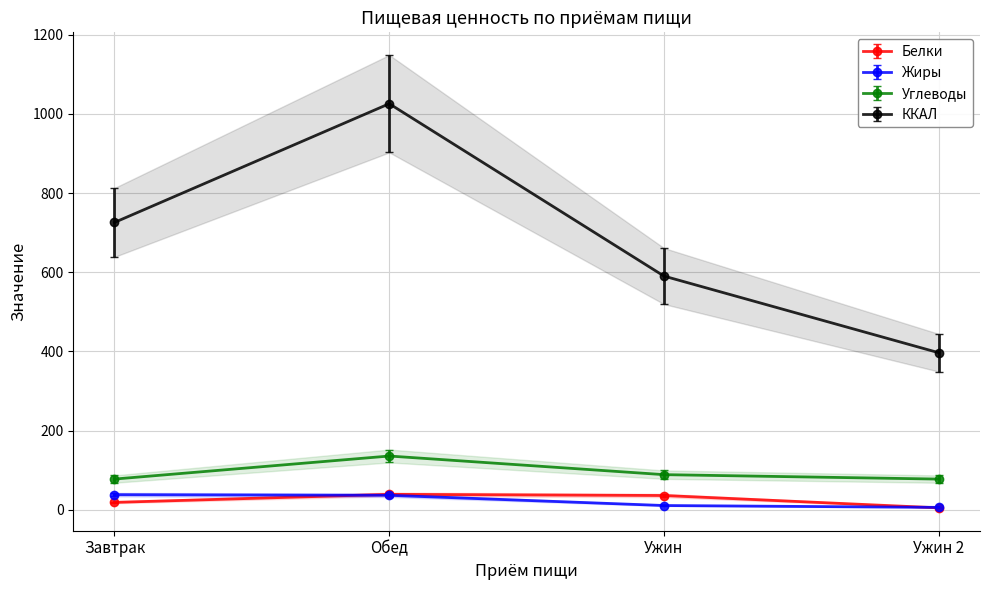

At which category does Углеводы reach its first local peak?

Обед